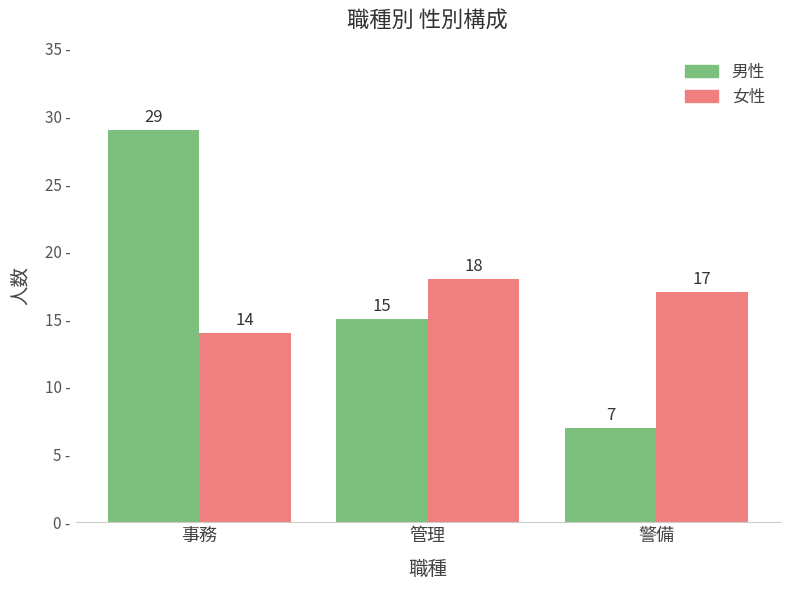

How many groups of bars are there?

3